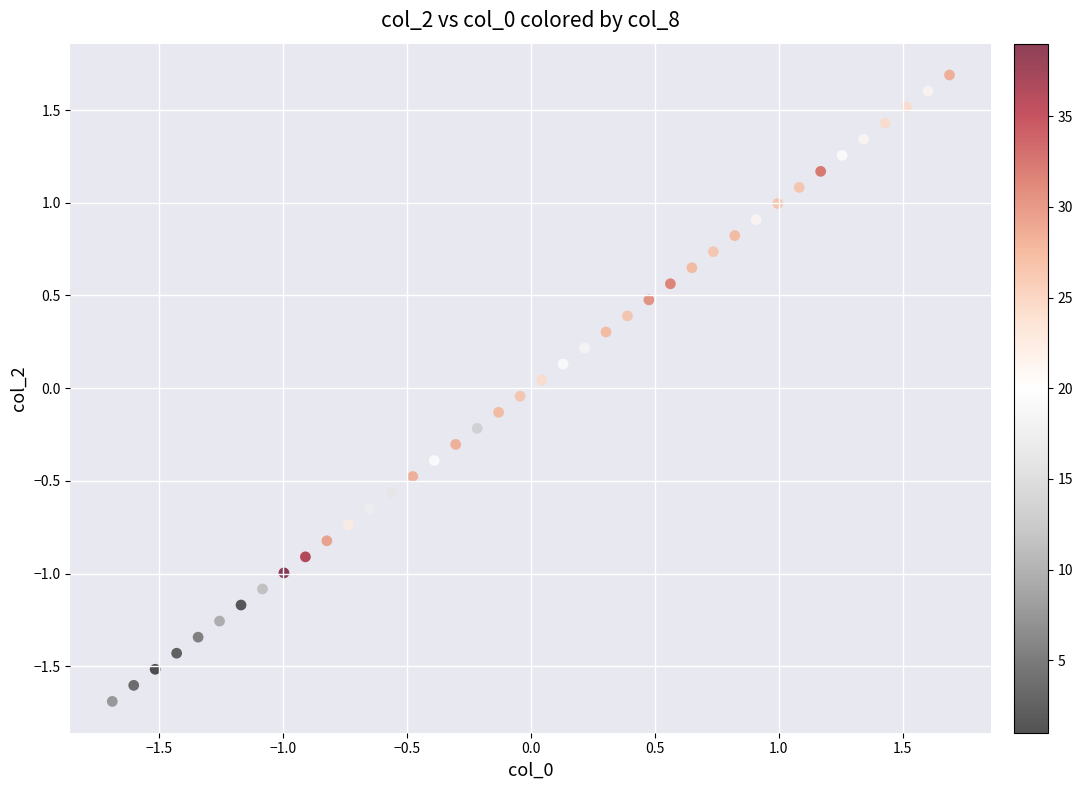

What is the range of X values (max minus min)?

3.4